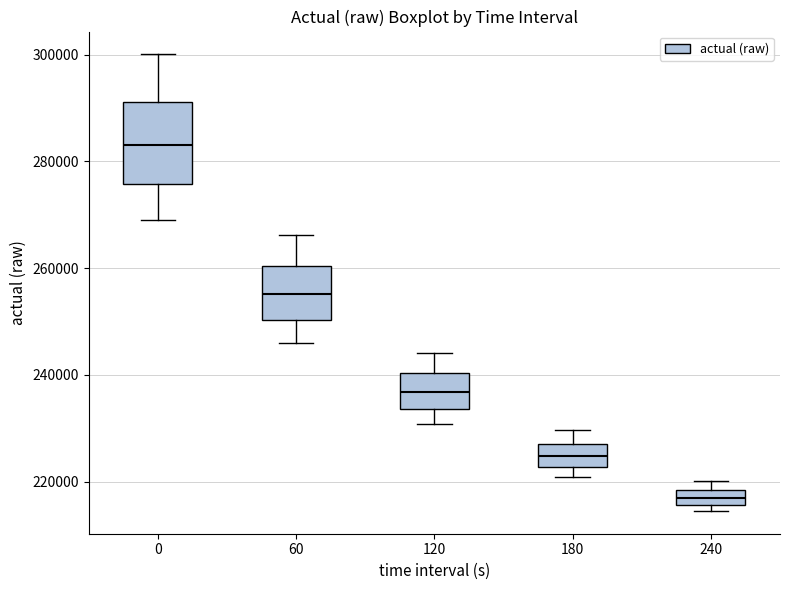

Where does the median line of the box at x = 180 sit on the y-axis? The values are not printed on the chart, so give them approximately, as read against the axis.

224000